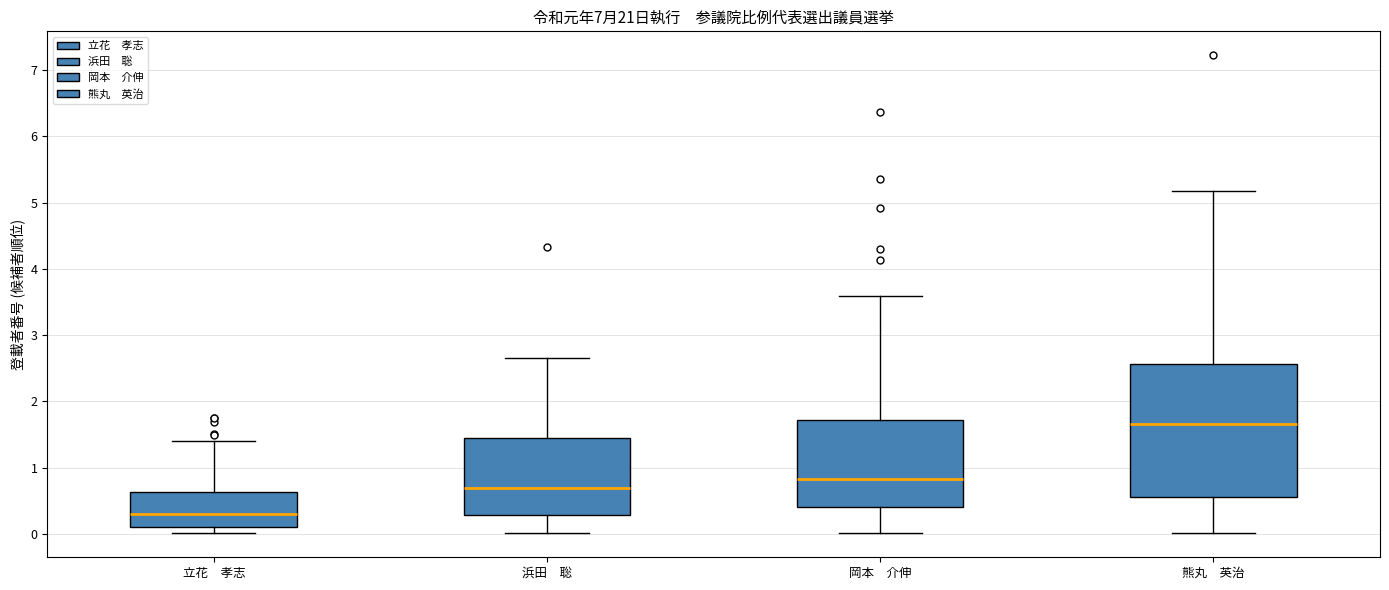

Comparing the boxes themselves (not the whiskers), which one is the tallest?

熊丸 英治